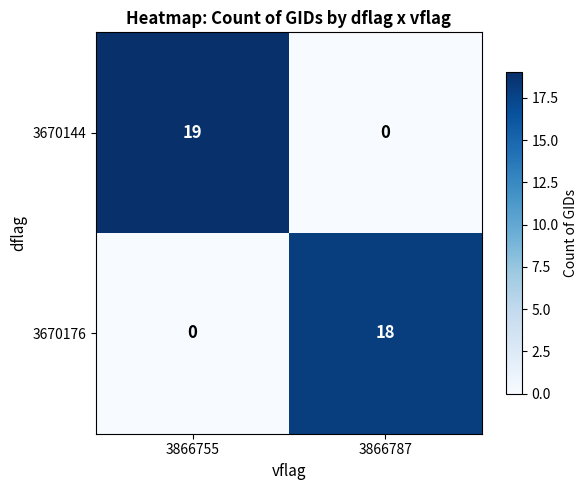

Between 3866755 and 3866787, which series saw the biggest shift?

3670144